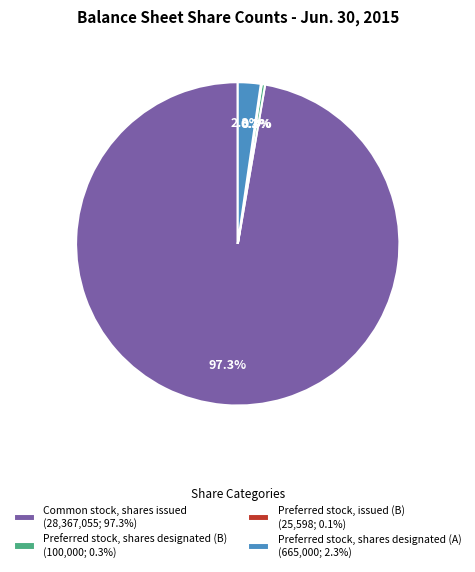

Which category has the biggest portion of the pie?

Common stock, shares issued